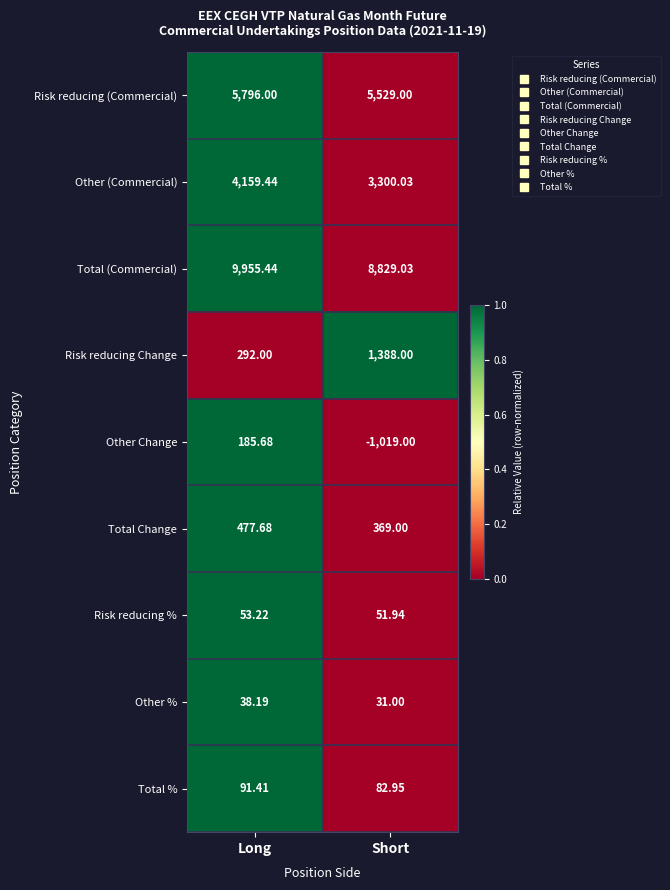

Where does the Other Change series first go above 185?

Long